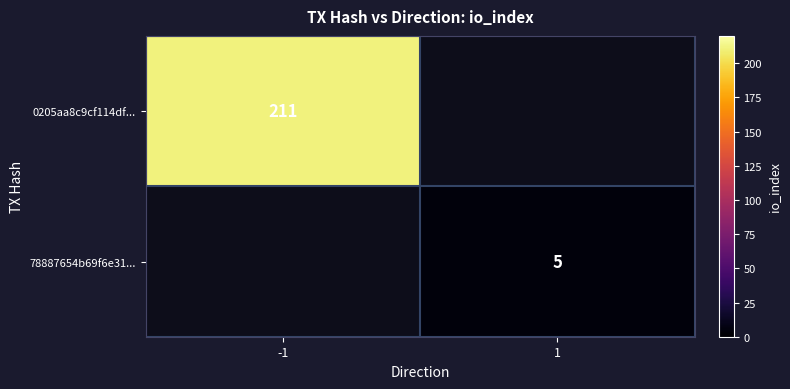

Is it true that 78887654b69f6e31... equals 5 at 1?

True